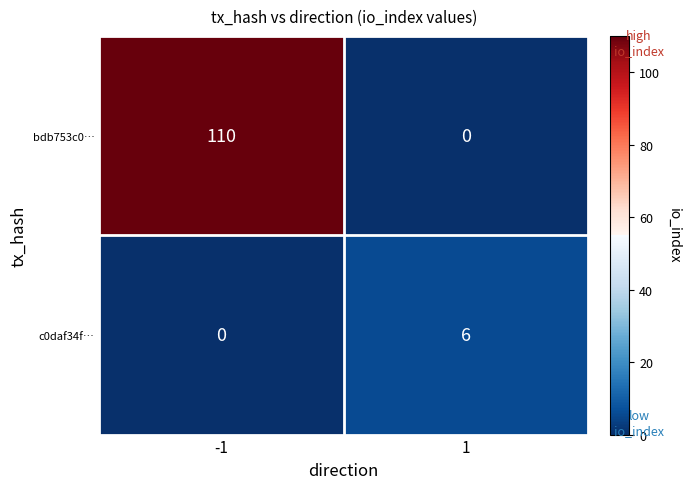

What is the sum of the c0daf34f… values at 1 and -1?

6